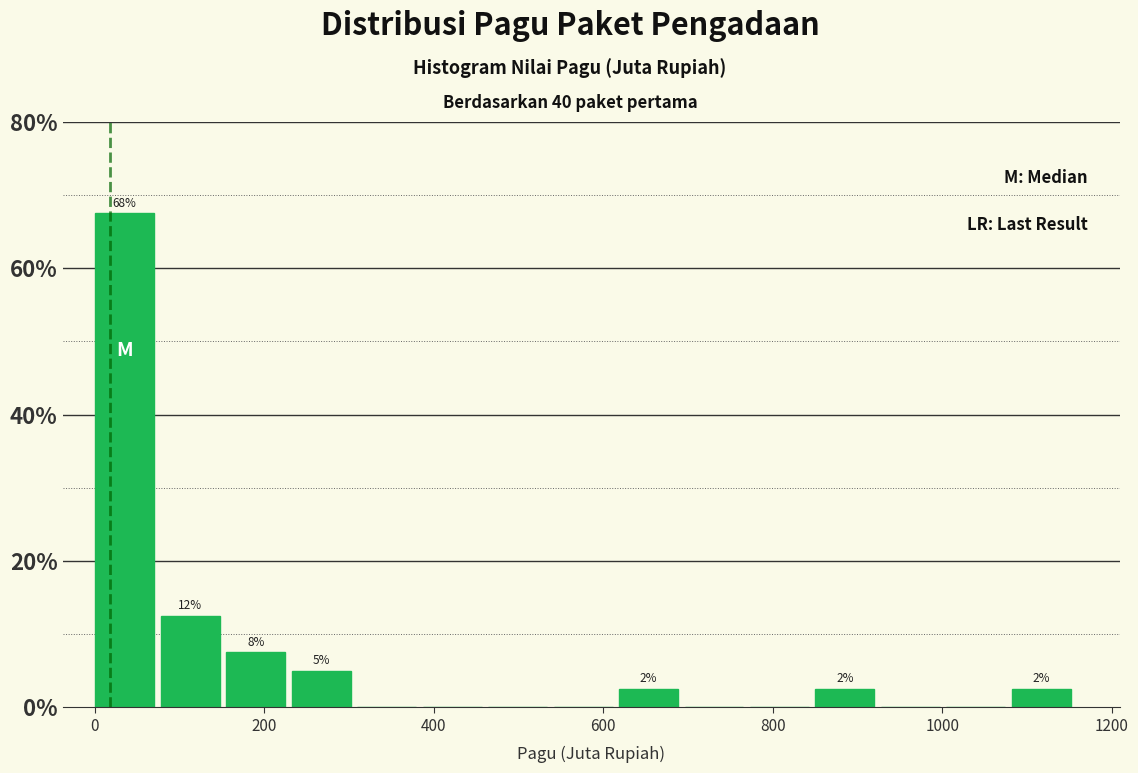

Around what value on the x-axis is the tallest bar? Give the approximate position of its centre, as read against the axis.

40